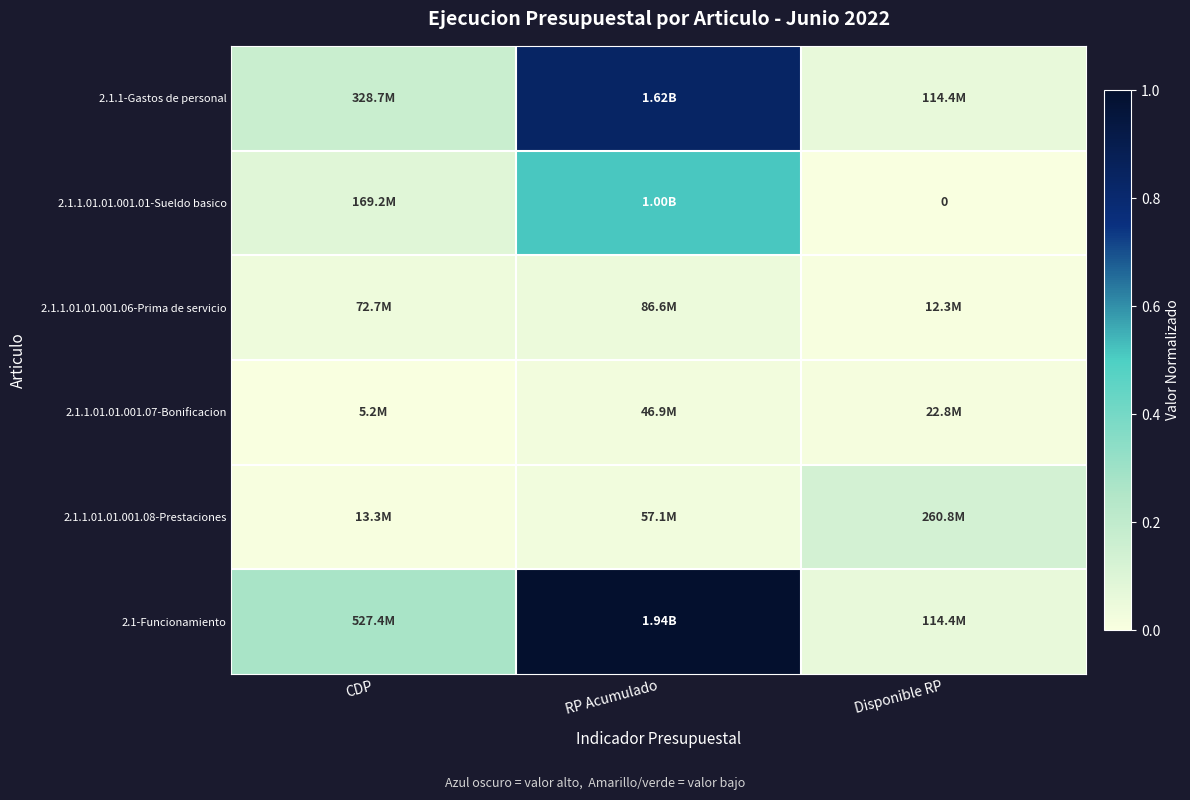

At which category does the chart reach its minimum across all series?

Disponible RP